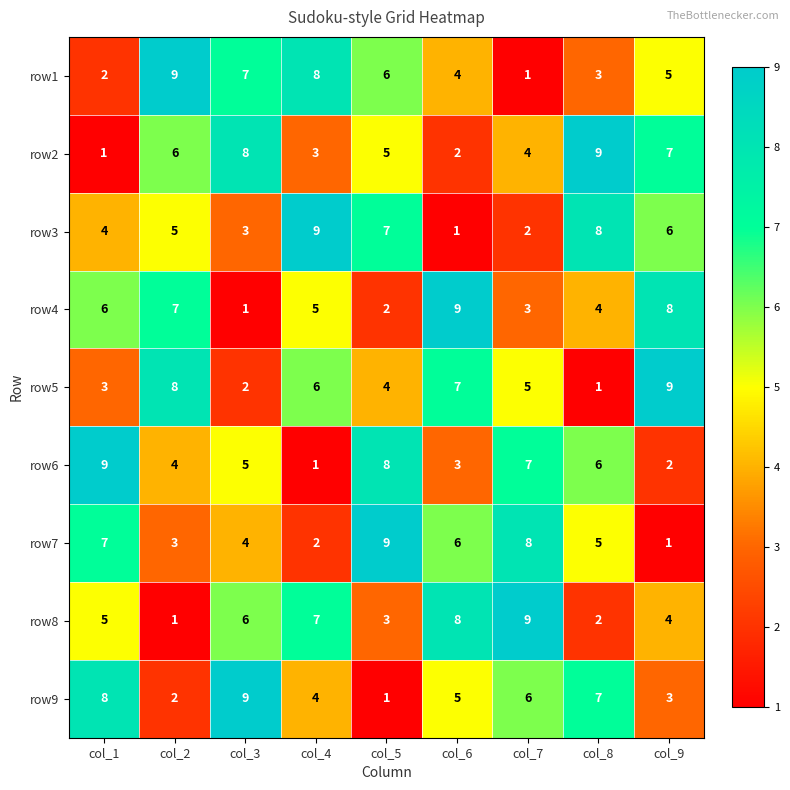

What is the smallest value displayed?

1